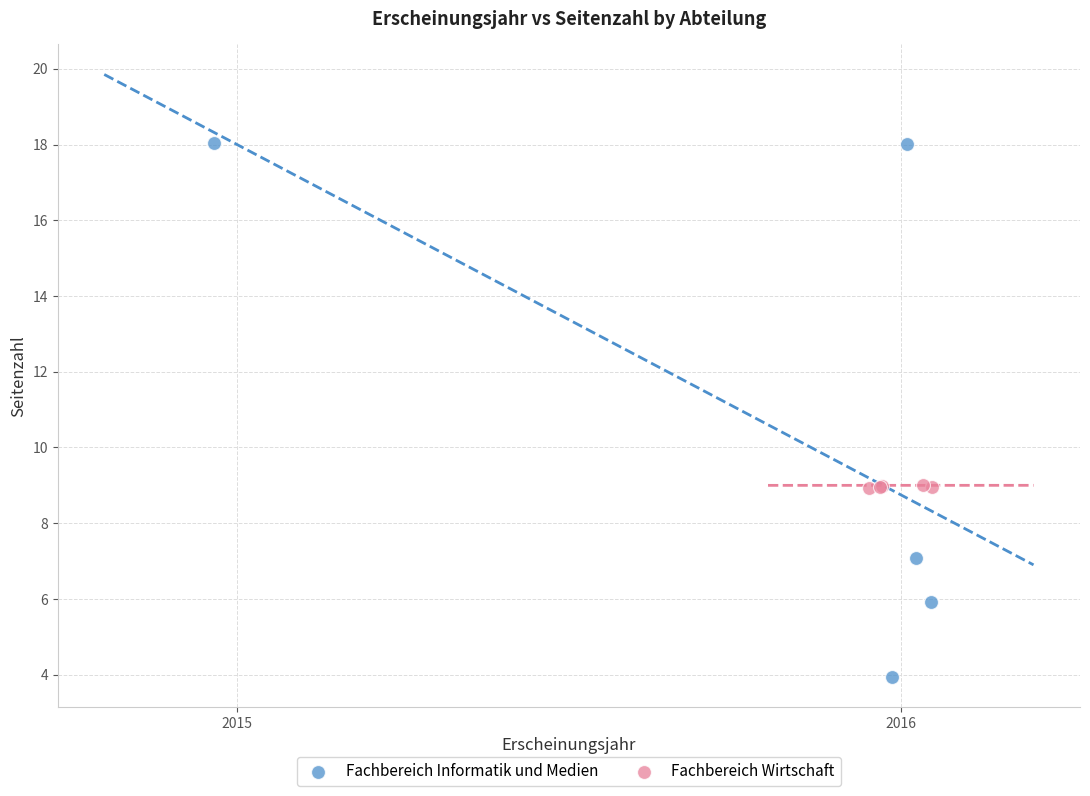

Which series reaches the minimum Y coordinate?

Fachbereich Informatik und Medien